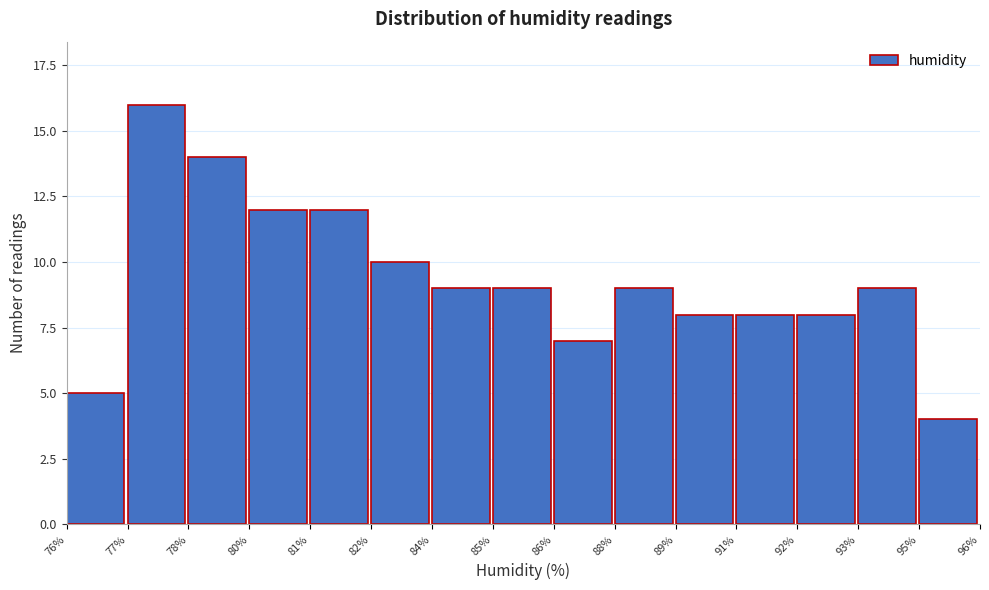

Reading left to right, transcribe all the data shown in this chart.

5	16	14	12	12	10	9	9	7	9	8	8	8	9	4